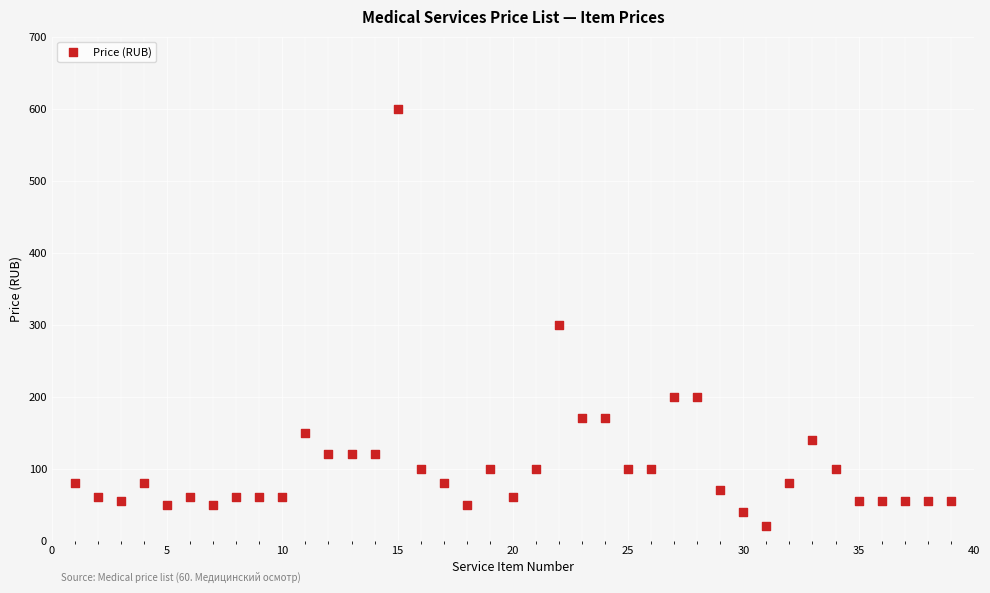

What is the range of X values (max minus min)?

38